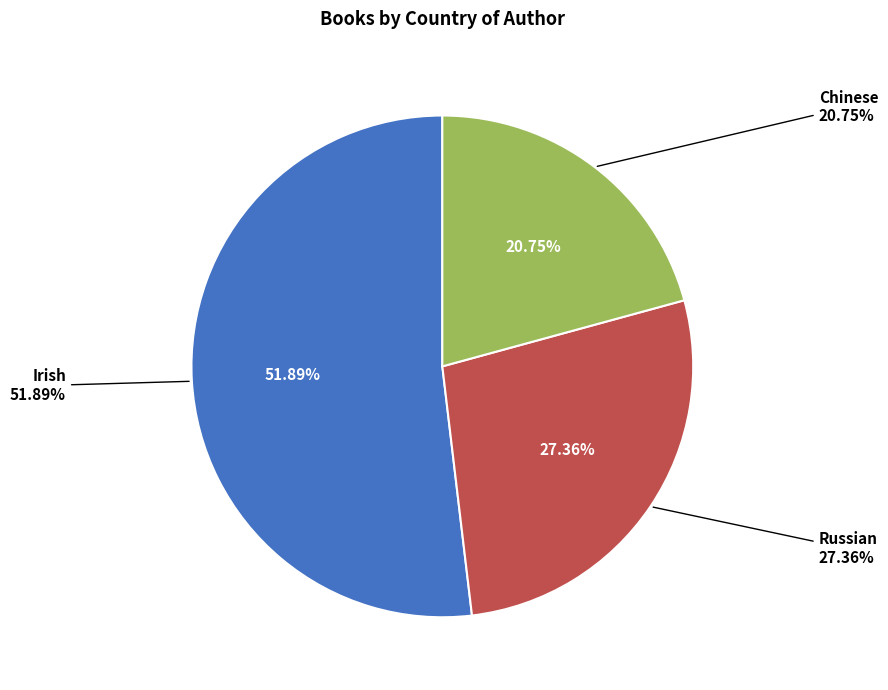

What is the total percentage of Russian and Irish?

79.2%